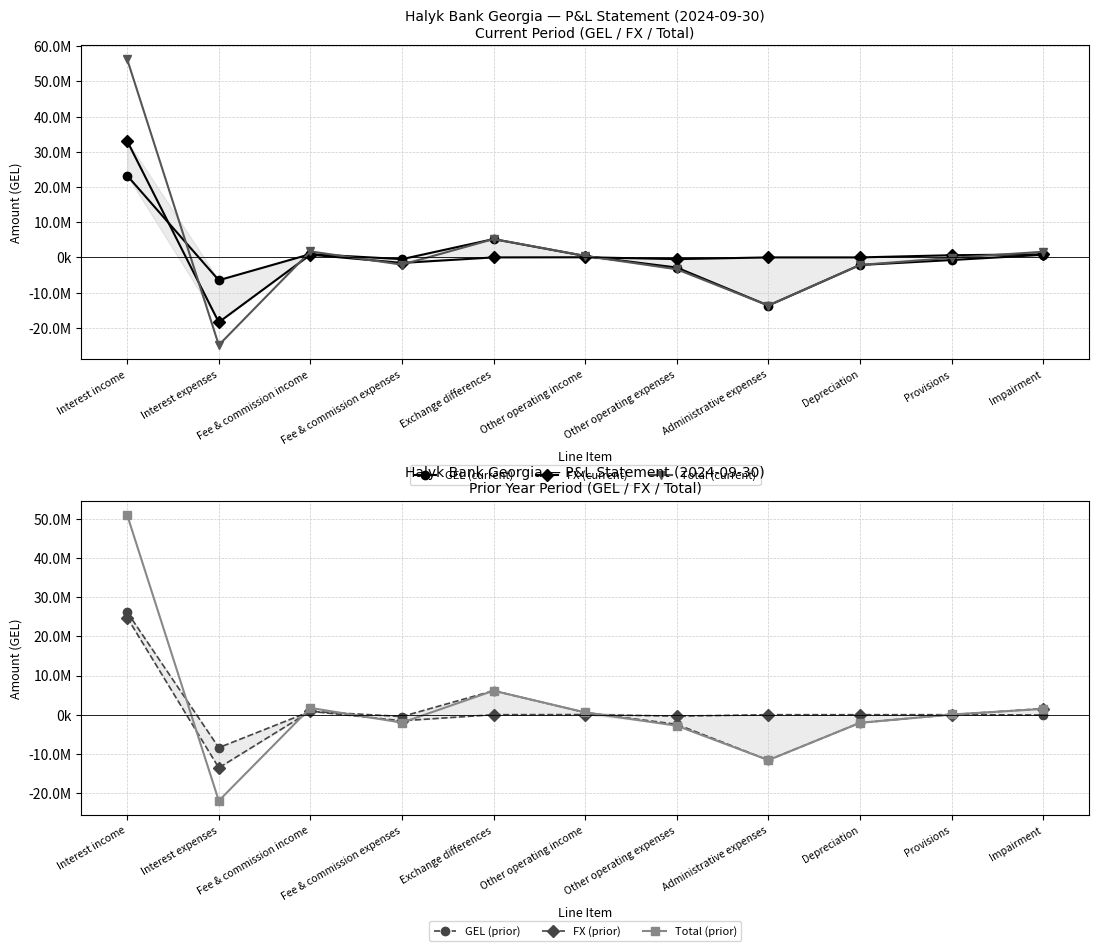

True or false: GEL (prior) and FX (current) cross at least once.

True